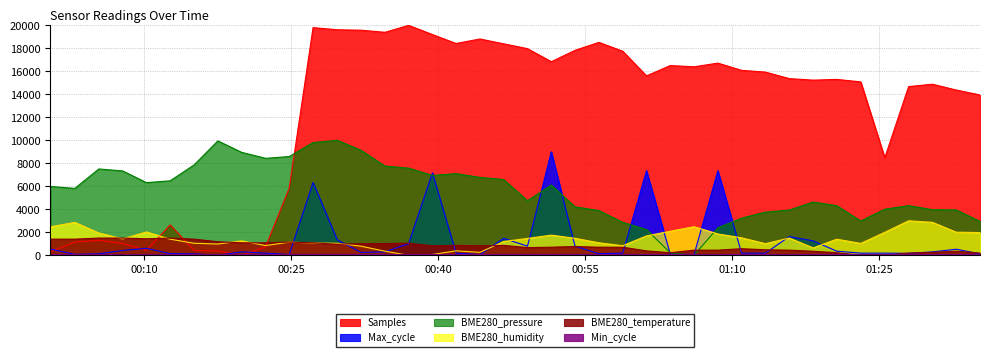

What position from the left is 2021/11/05 00:07:47?

4